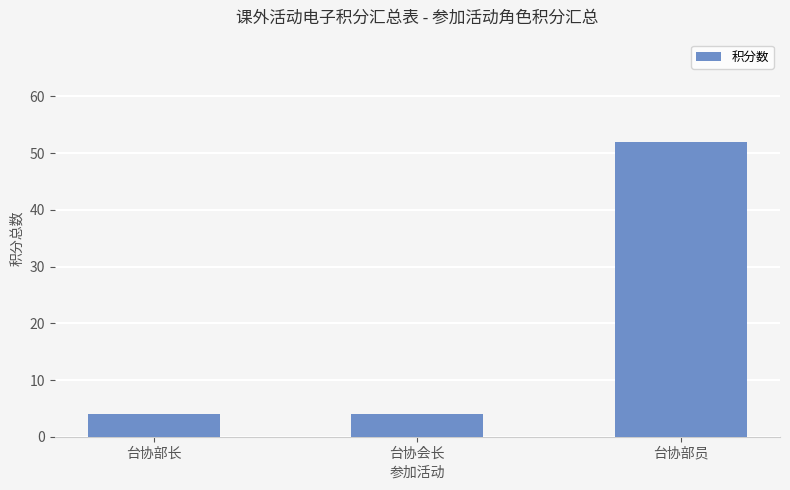

What is the minimum value shown in the chart?

4